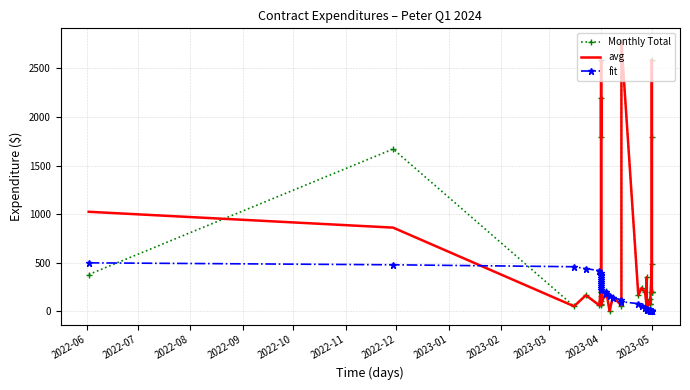

What is the total value across all series at 2023-04?

1000.0